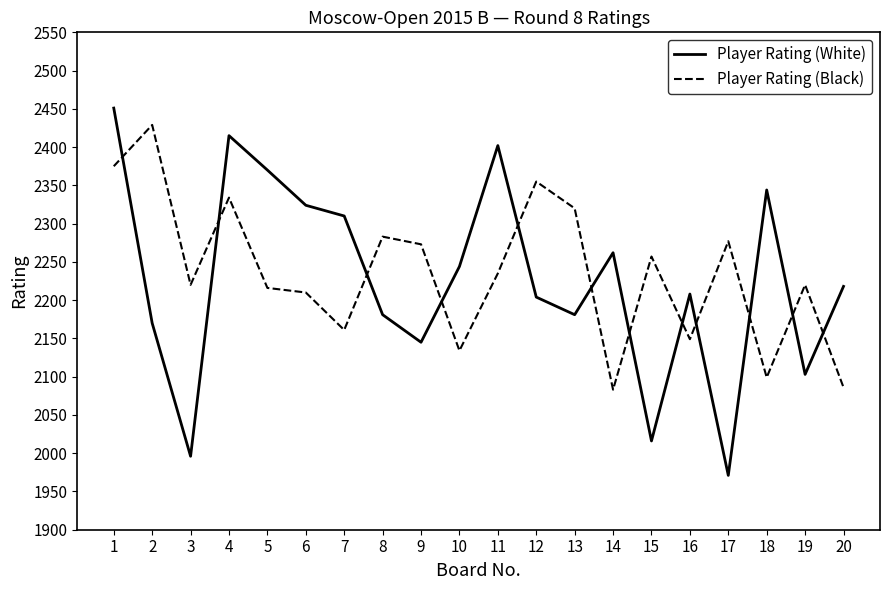

How many values in the Player Rating (Black) series are below 2235?

10